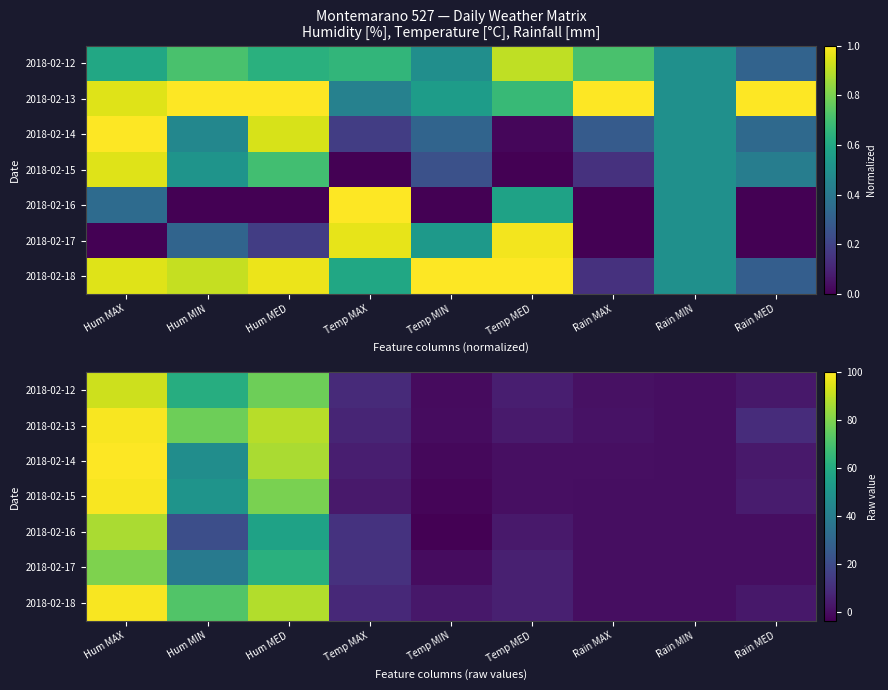

Which series has the largest total across all categories?

2018-02-13